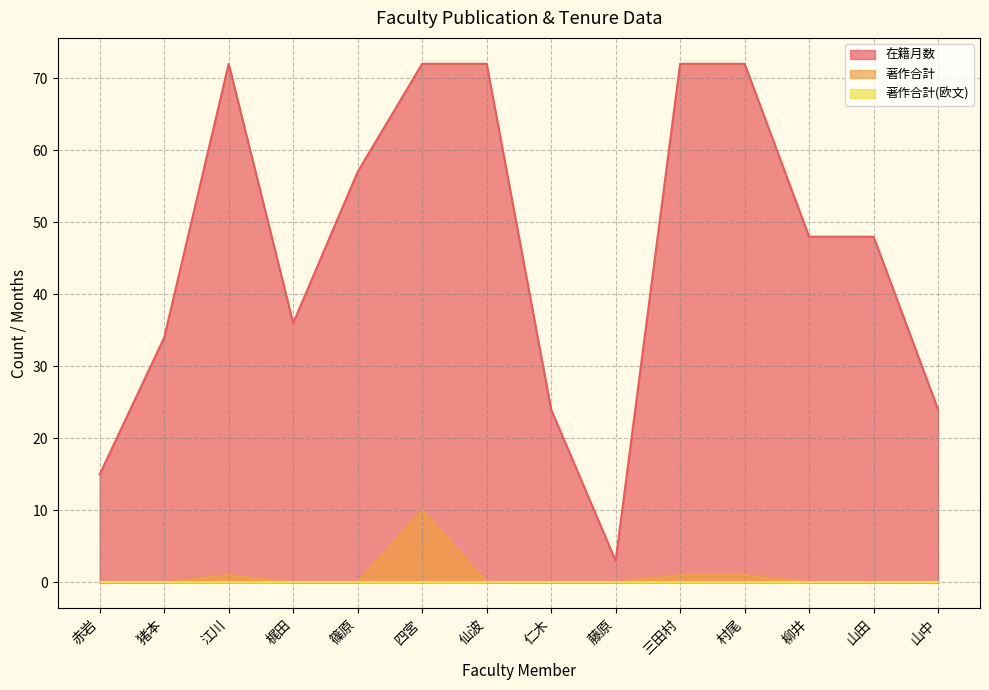

What is the sum of all 在籍月数 values?

649